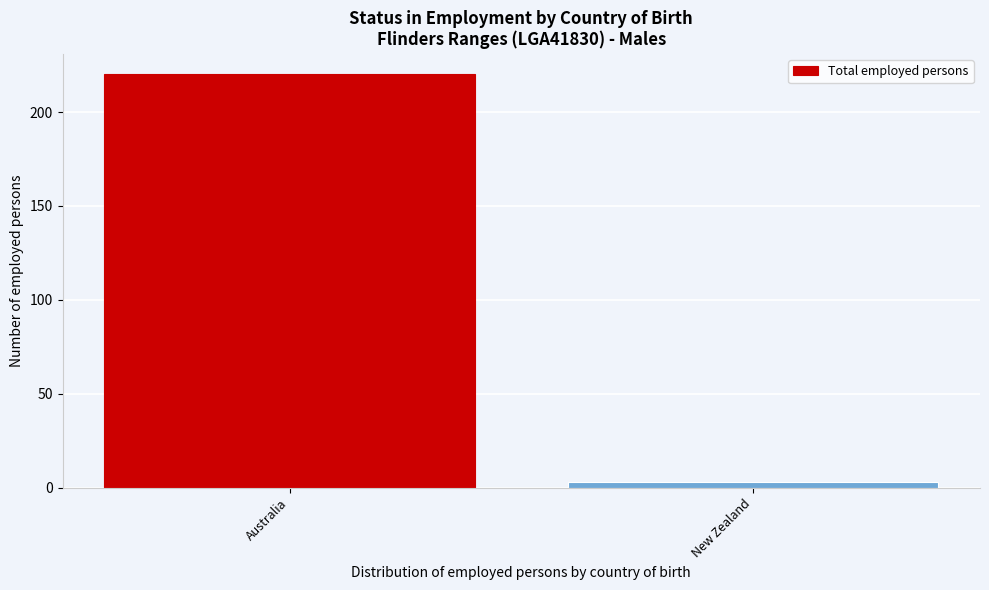

Reading left to right, list all the values displayed in this chart.

Australia=220	New Zealand=3